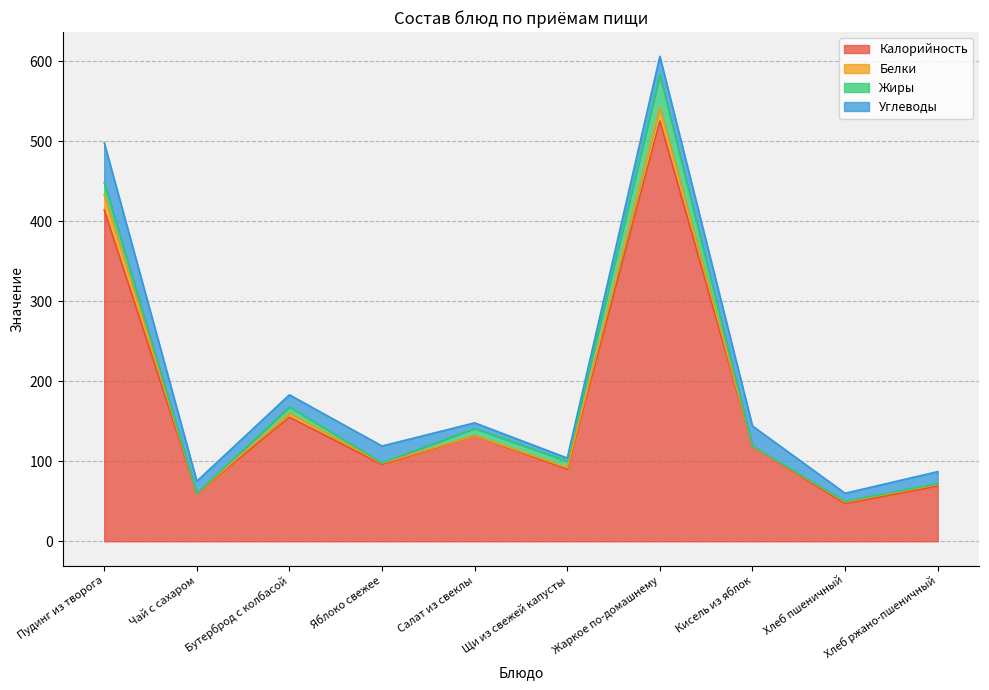

What is the label of the 2nd point from the left?

Чай с сахаром